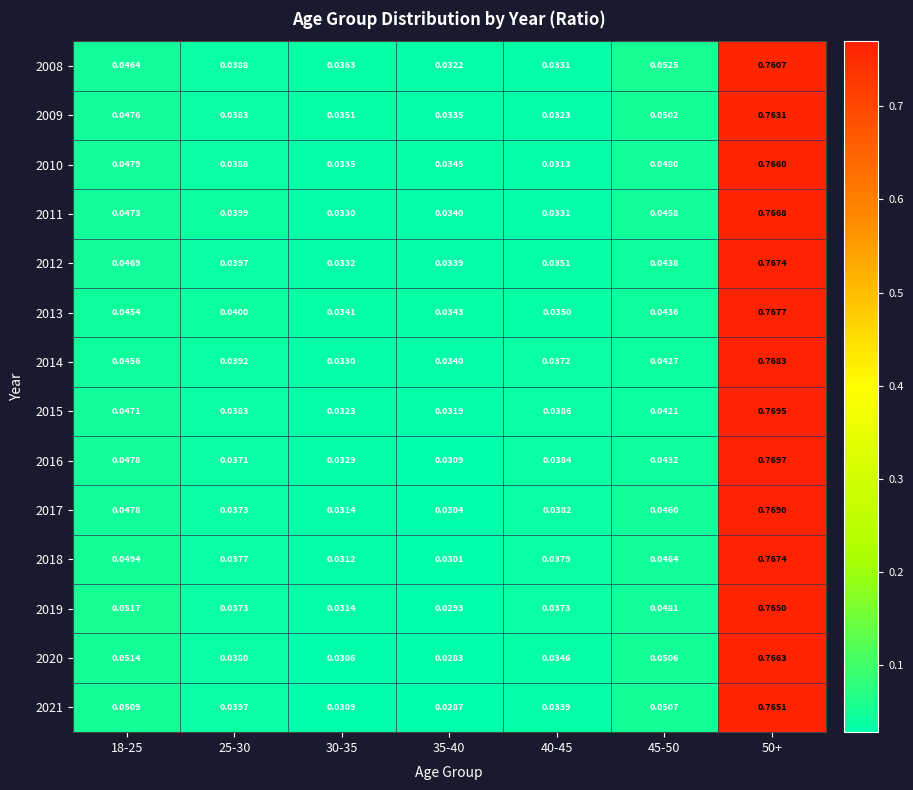

Is the value of 2014 at 30-35 greater than the value of 2019 at 25-30?

No